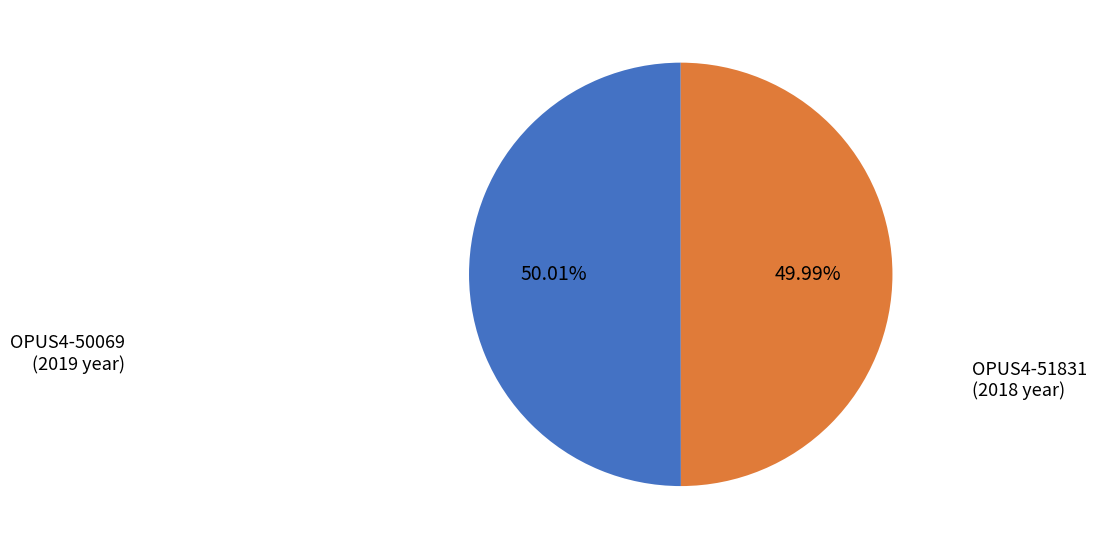

Is there a majority slice in this chart?

Yes